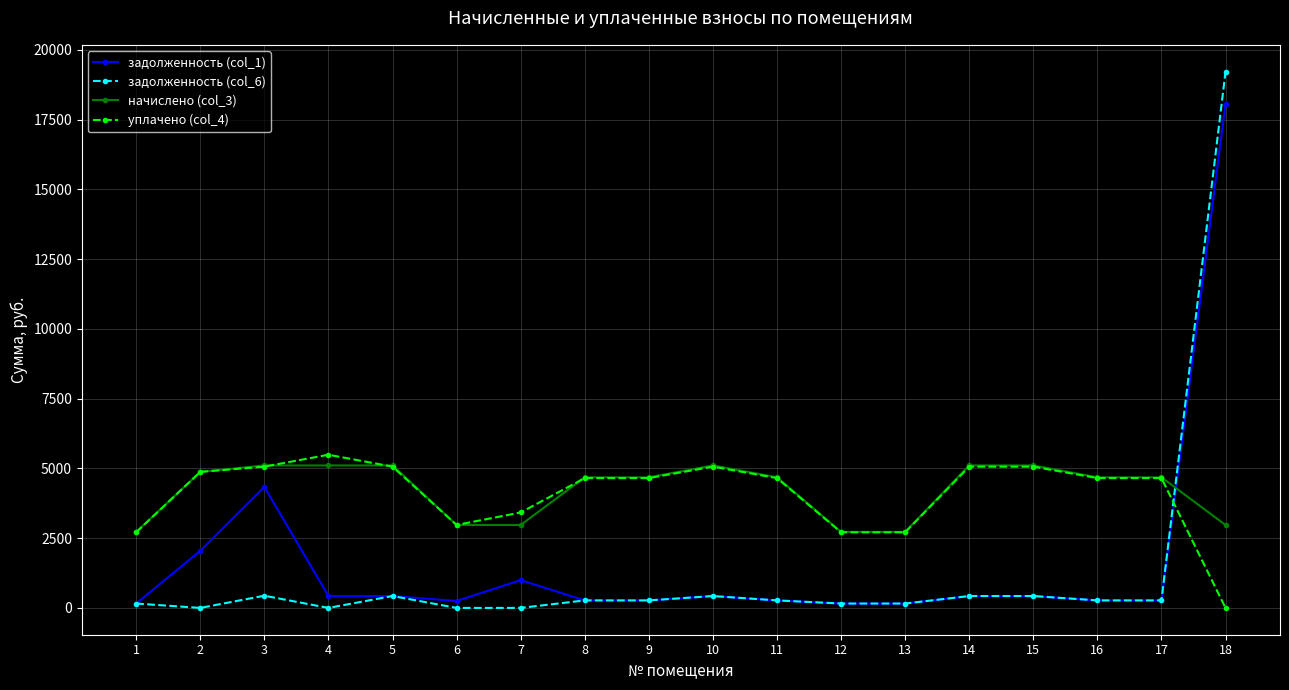

What is the value of the задолженность (col_1) point at the 16th from the left?

269.0